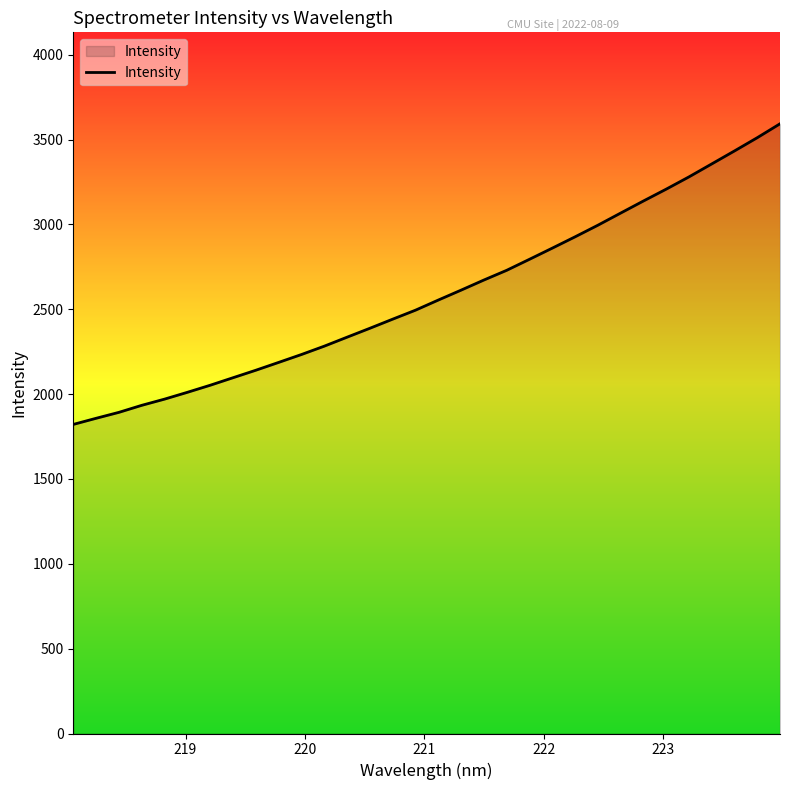

What is the difference between the maximum and minimum values?

1771.5